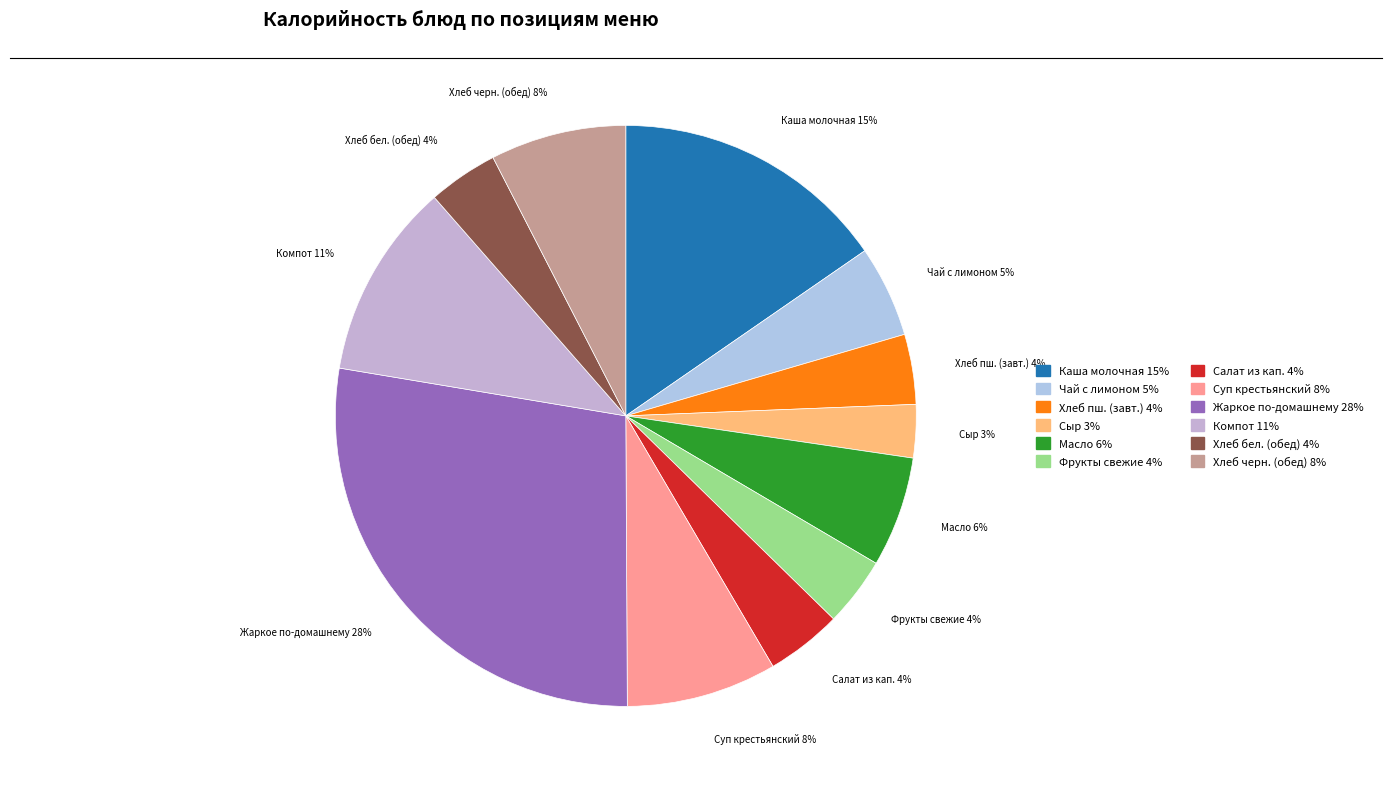

To the nearest percent, what is the average slice percentage?

8%